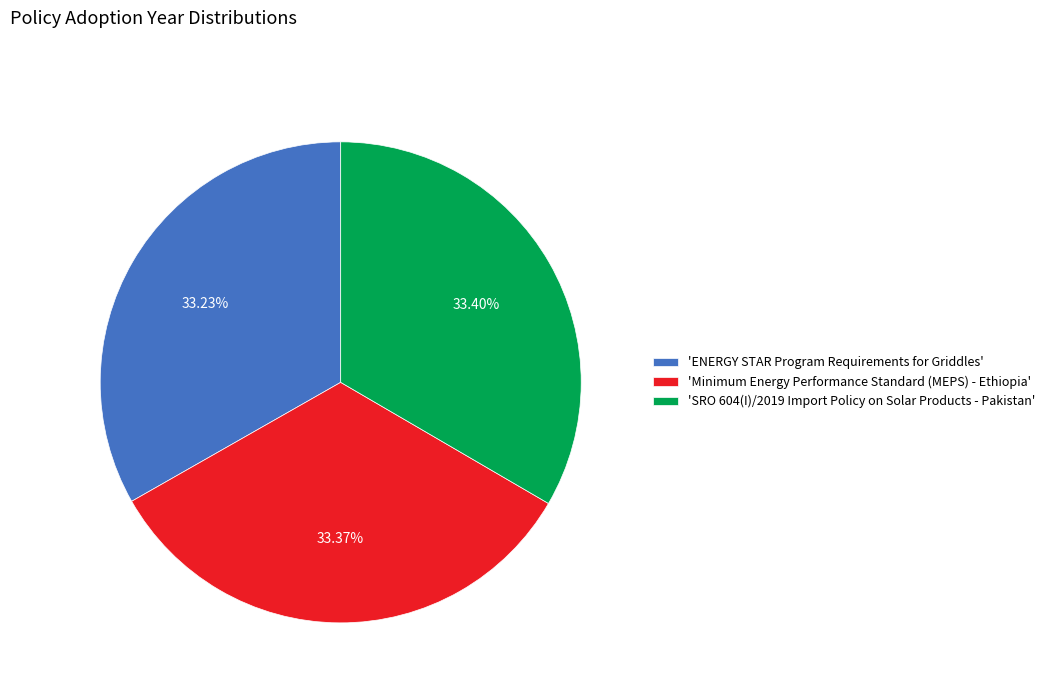

Is there a majority slice in this chart?

No